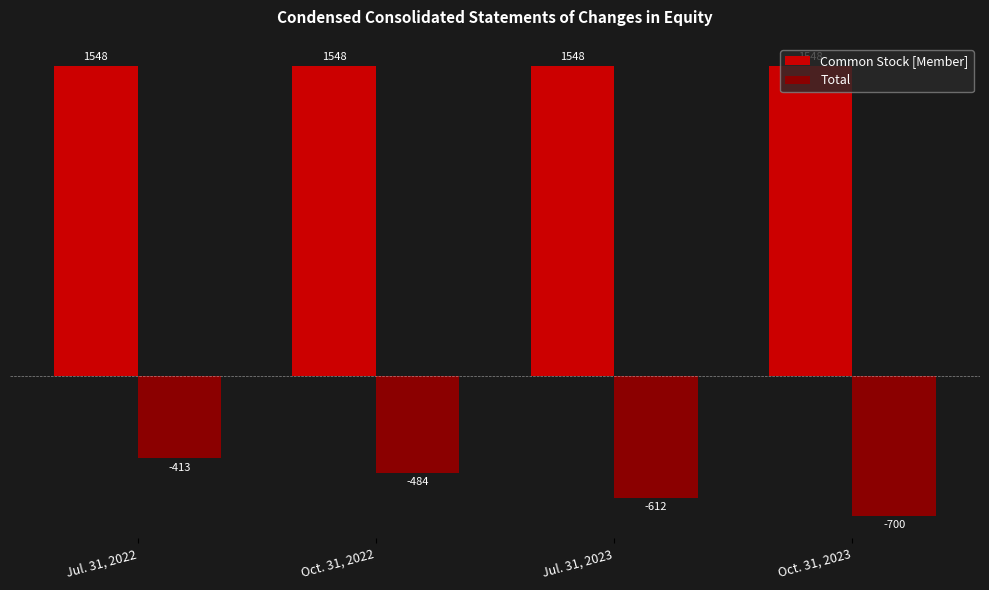

What is the difference between the second highest and minimum values in the Total series?

216